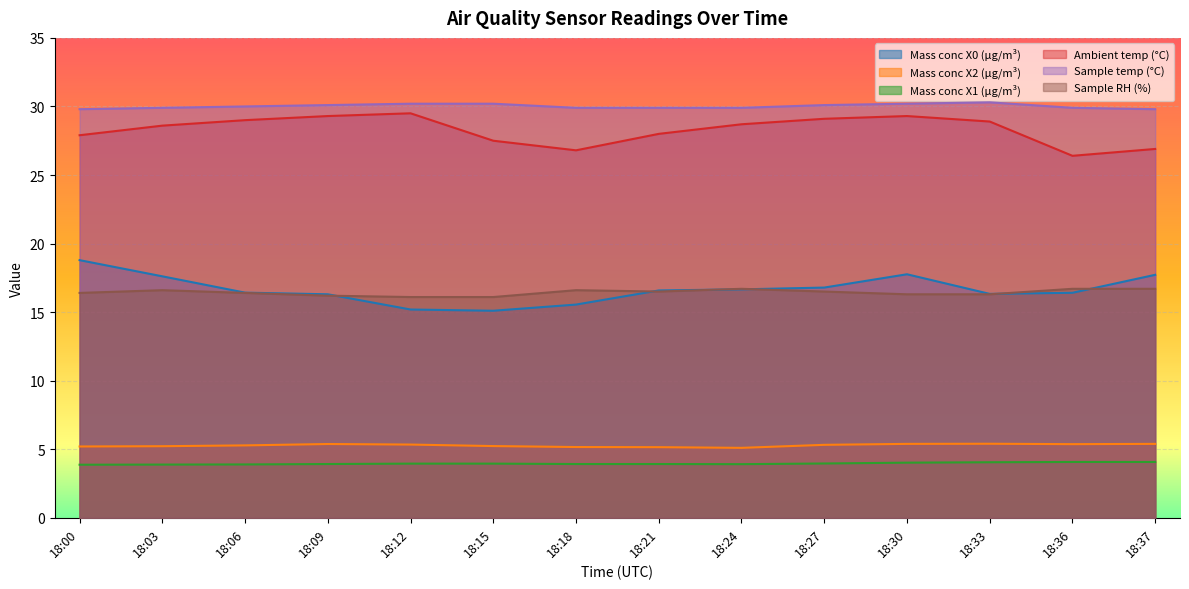

What are all the series names shown in the legend?

Mass conc X0 (μg/m³), Mass conc X2 (μg/m³), Mass conc X1 (μg/m³), Ambient temp (°C), Sample temp (°C), Sample RH (%)